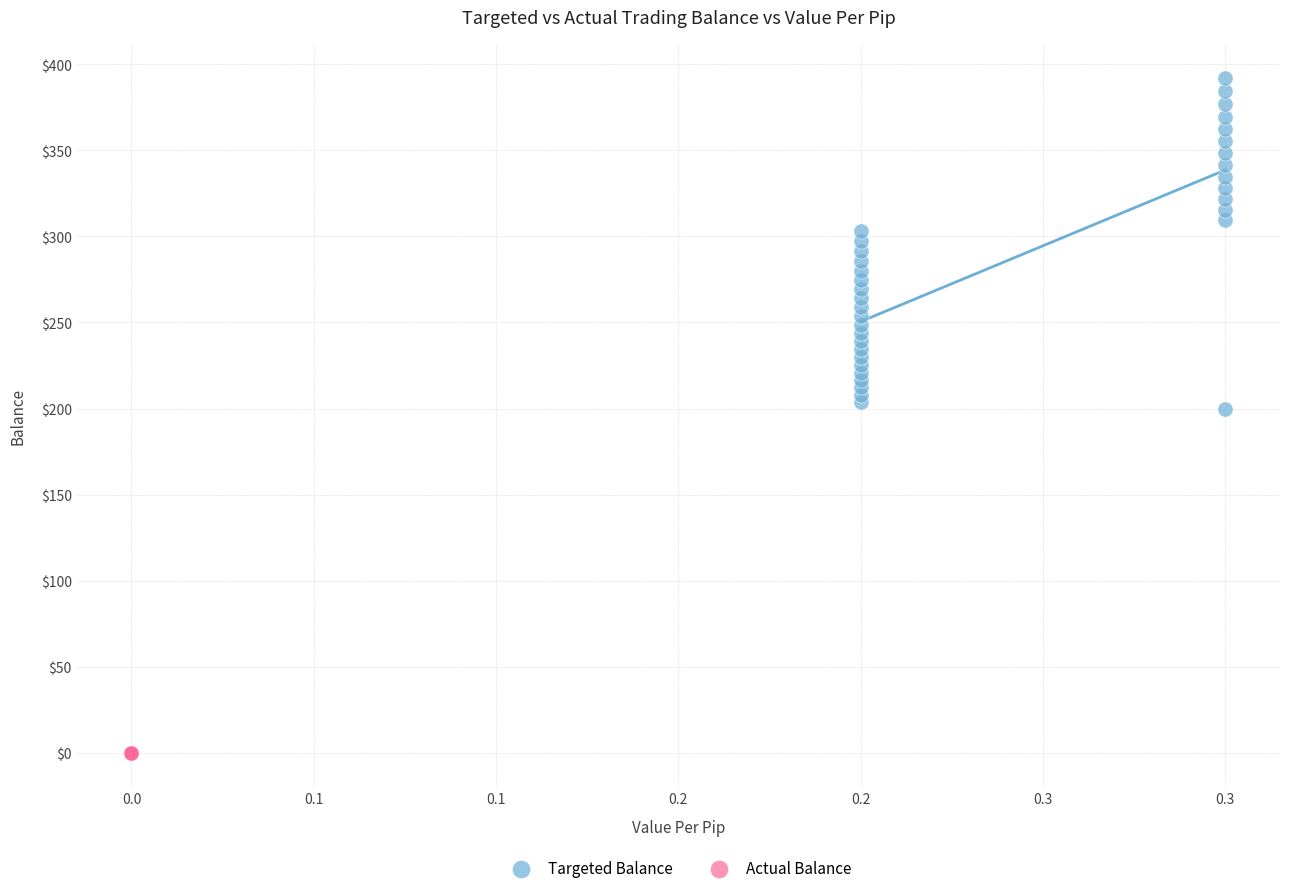

Which series reaches the minimum Y coordinate?

Actual Balance